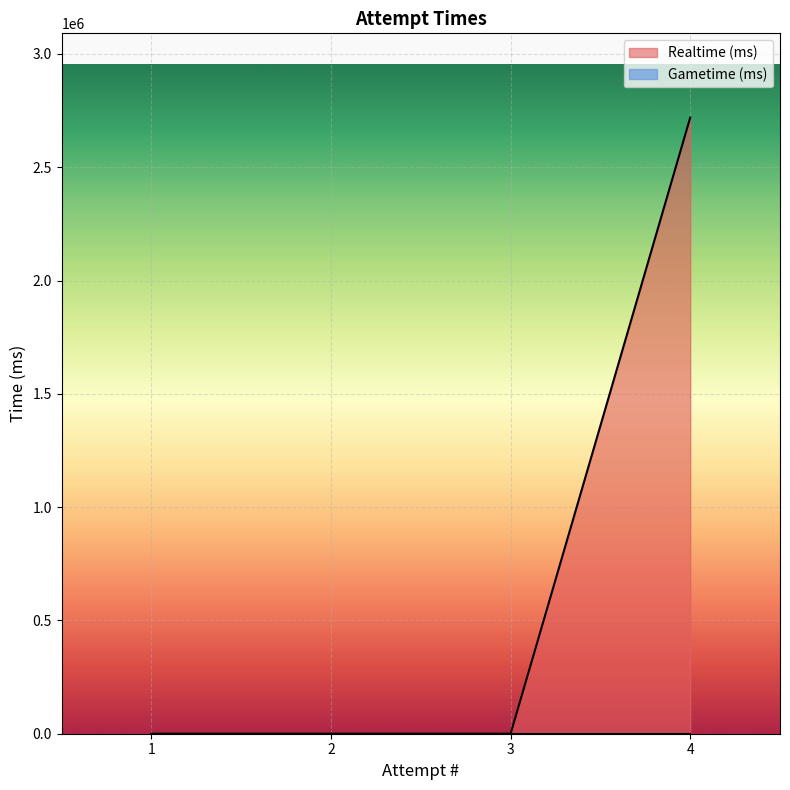

At which label is the value closest to 1359567?

3